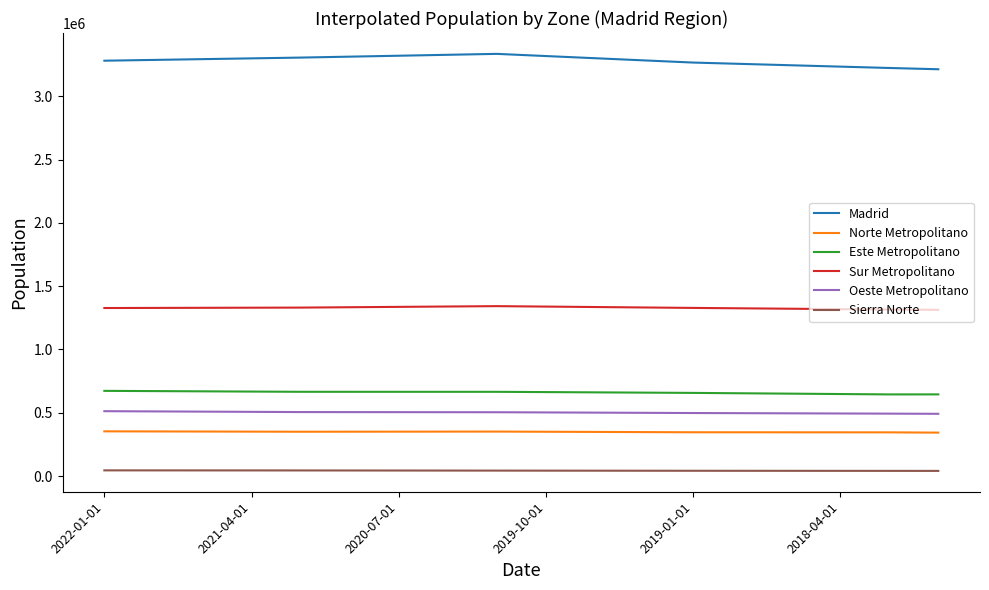

What is the maximum value shown in the chart?

3334730.0